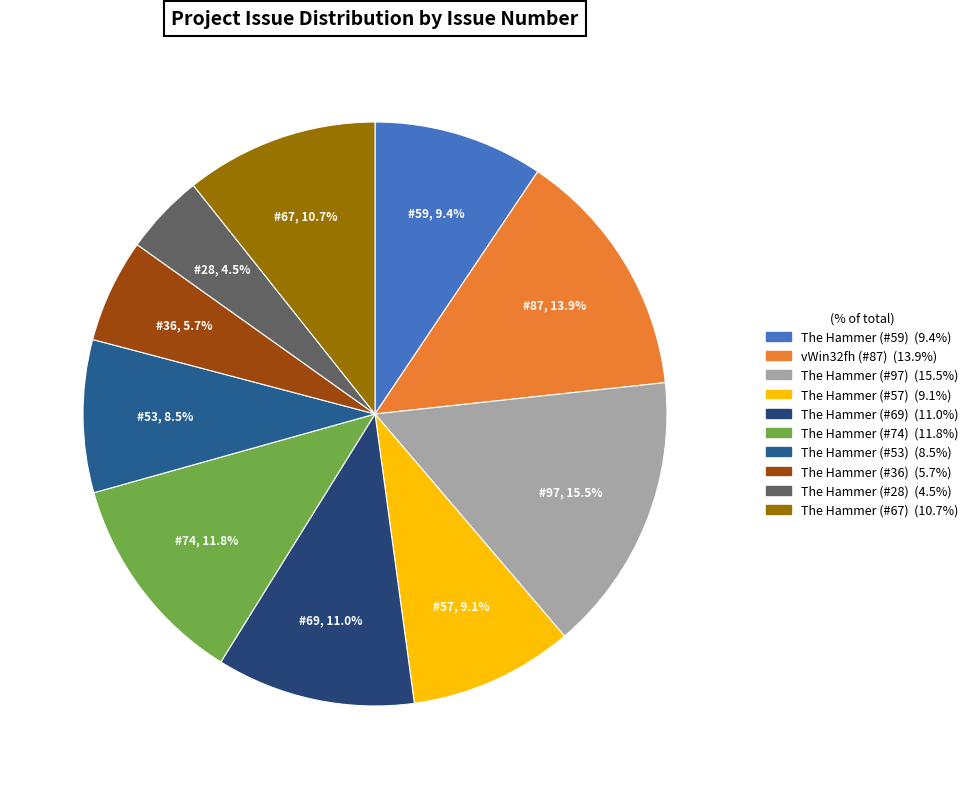

To the nearest percent, what percentage of the pie is The Hammer (#57)?

9%